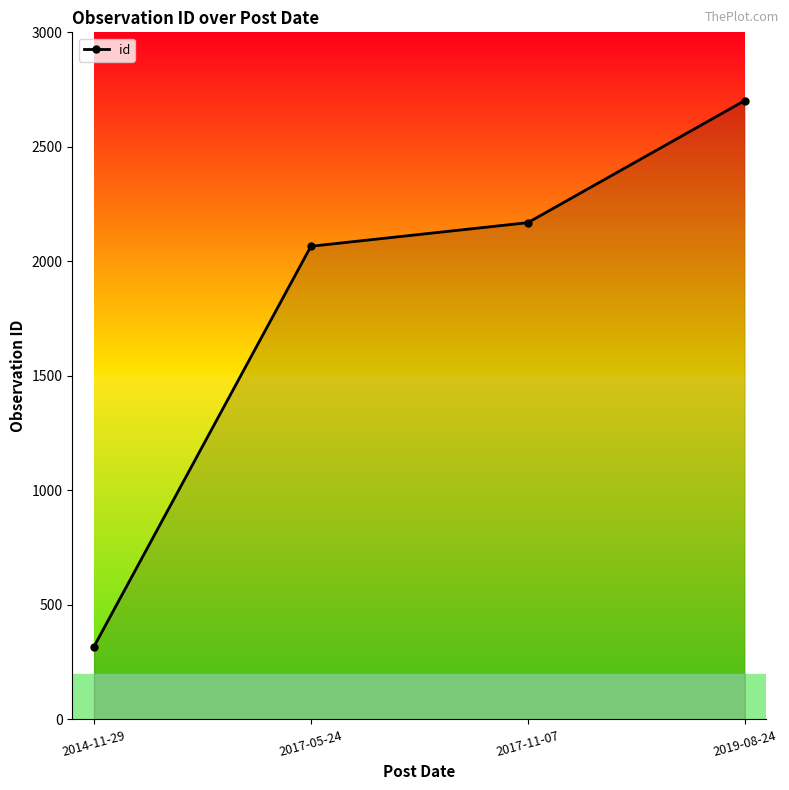

List the labels in order of value, smallest first.

2014-11-29, 2017-05-24, 2017-11-07, 2019-08-24